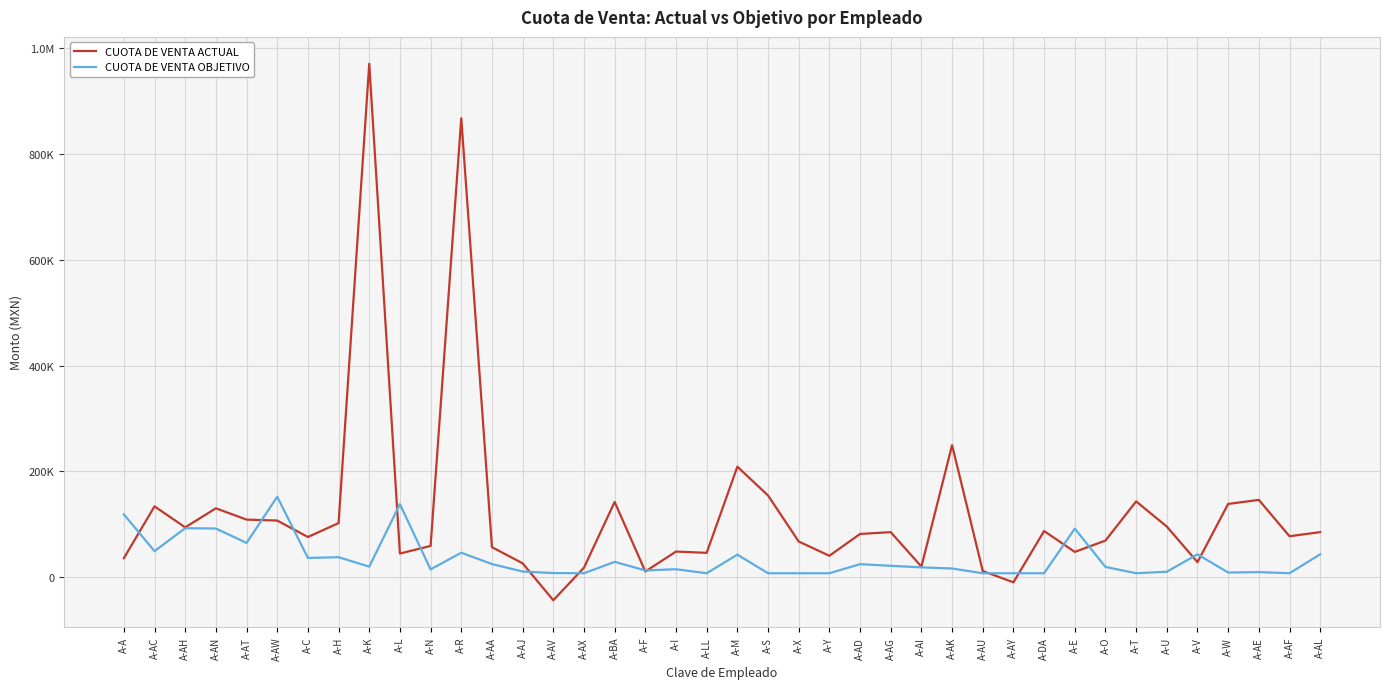

Reading left to right, what are all the values shown in this chart?

CUOTA DE VENTA ACTUAL: 35971.3	134017.2	94281.7	130295.3	108942.2	107120.6	76056.7	102318.7	971201.7	44755.3	59142.3	868114.8	56826.2	26274.2	-43625.6	18040.2	142305.7	10860.1	48485.5	46098.3	209047.3	154603.2	67479.9	40536.5	81788.3	85219.2	20075.6	249670.5	11691.1	-9699.7	87293.3	47869.1	69293.5	143366.6	95780.5	28391.4	138590.6	146226.0	77476.9	85255.2
CUOTA DE VENTA OBJETIVO: 118839.1	49303.9	92684.4	92116.8	64852.7	152186.1	36403.4	37838.1	20000.0	138154.3	14774.6	46327.1	24862.1	10755.0	7817.6	7500.0	29040.5	12807.8	15050.2	7500.0	42667.6	7500.0	7500.0	7500.0	24656.0	21539.1	18632.3	16456.2	7500.0	7500.0	7500.0	91867.6	19436.8	7500.0	10293.5	43297.5	8849.5	9623.2	7500.0	43311.1